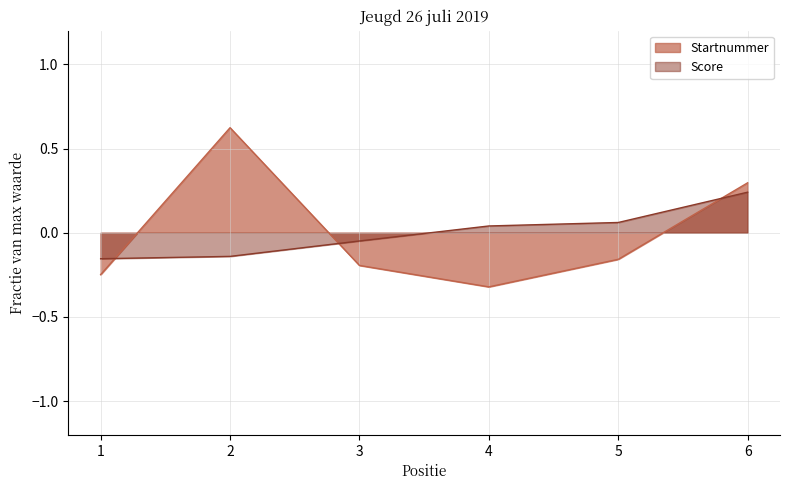

Which category has the highest value across all series?

2